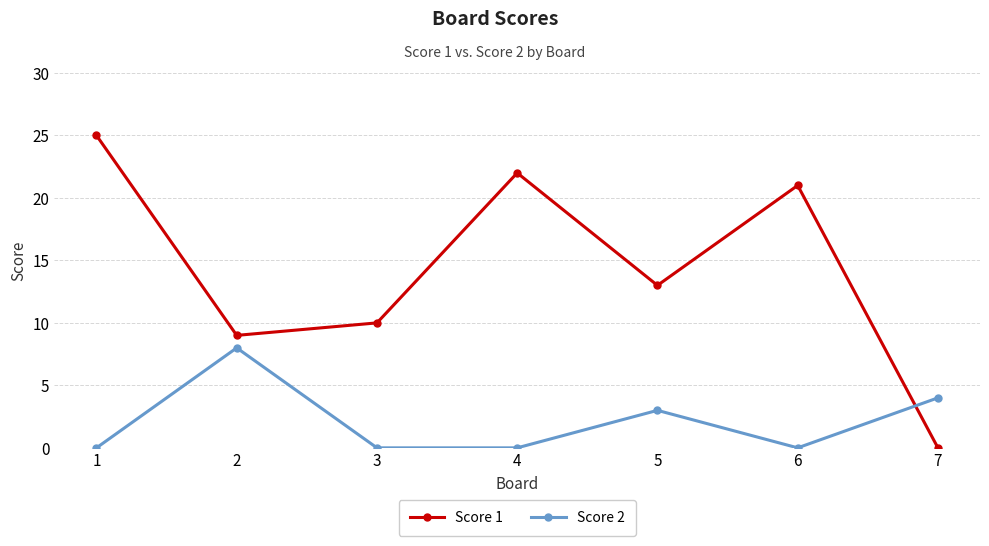

Is it true that Score 1 equals 5 at 6?

False